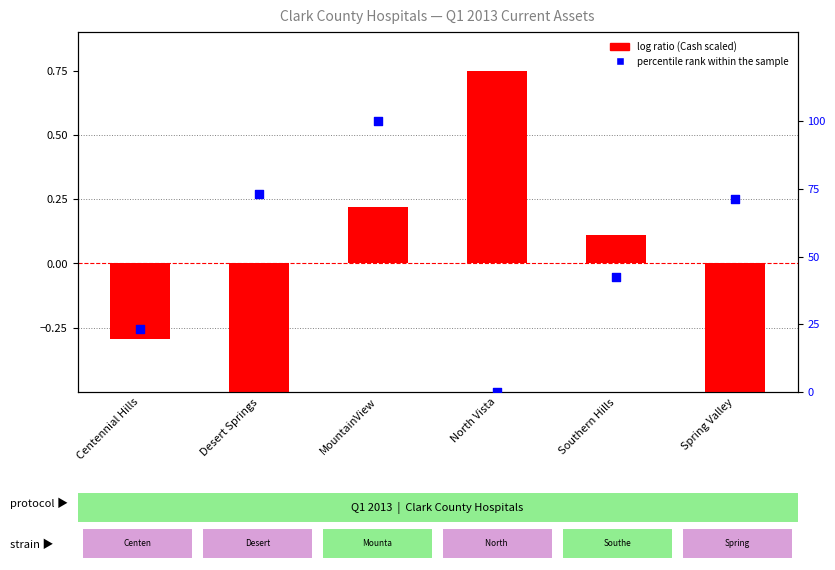

Which series contains the highest Y value?

percentile rank within the sample